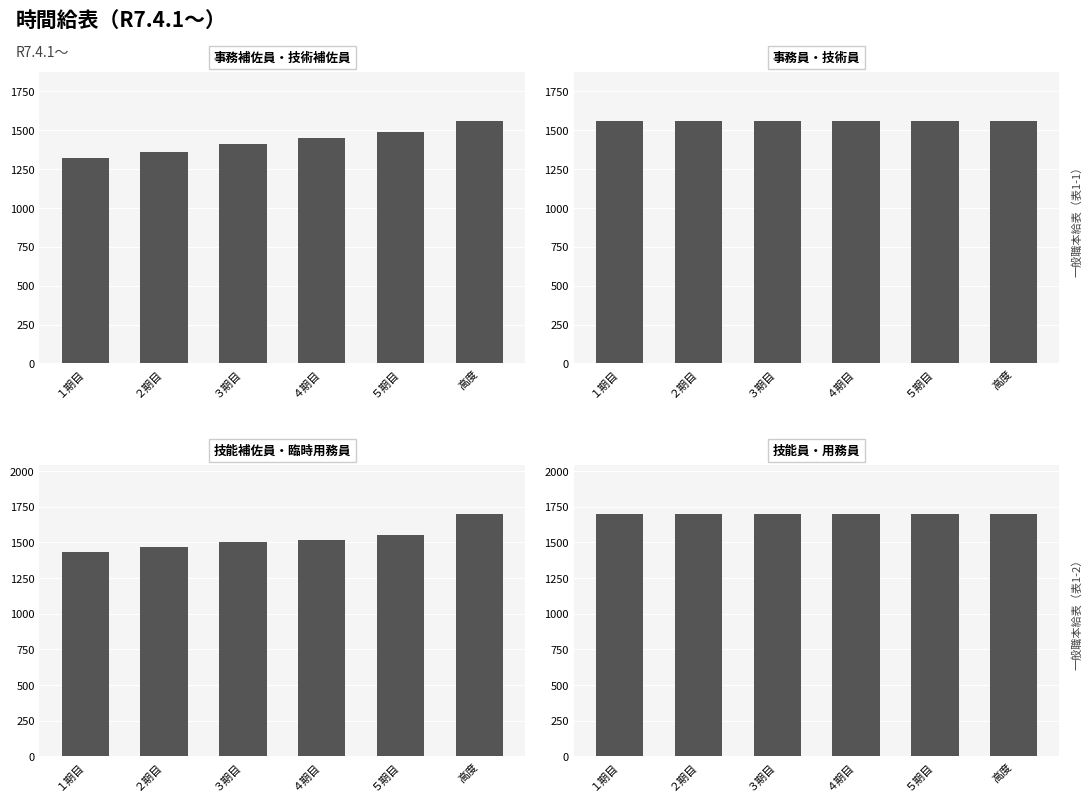

Between ５期目 and ３期目, which is larger?

５期目